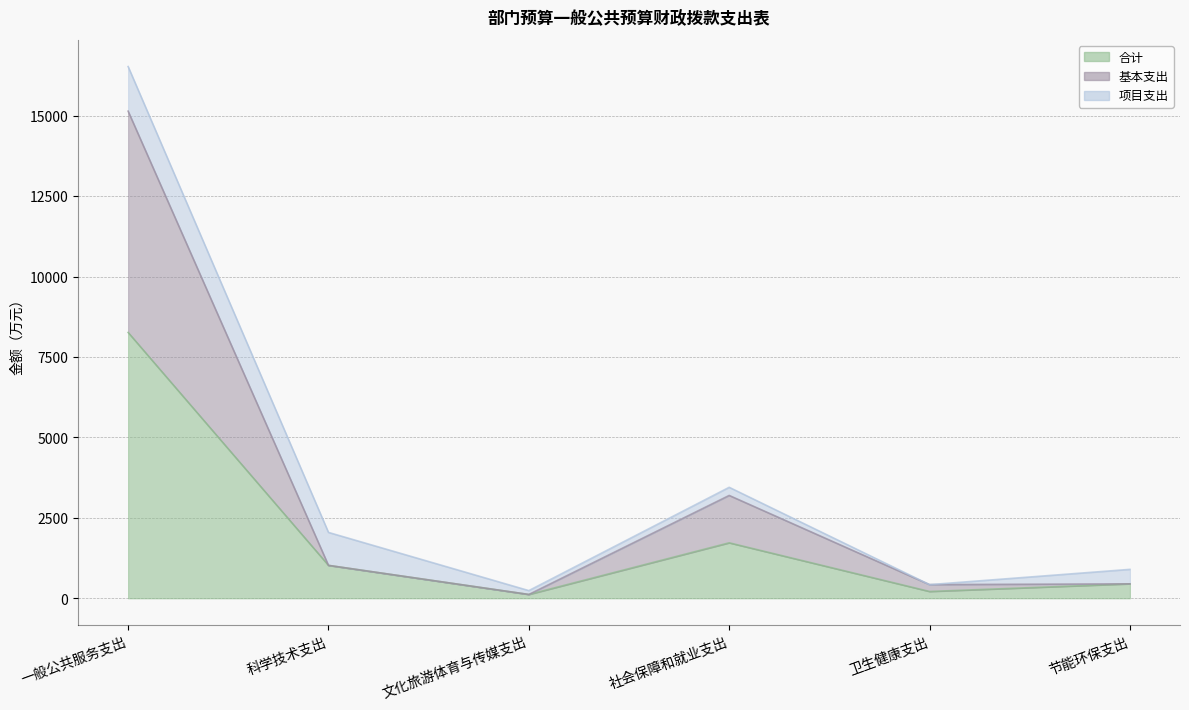

True or false: 合计 and 基本支出 intersect in this chart.

False